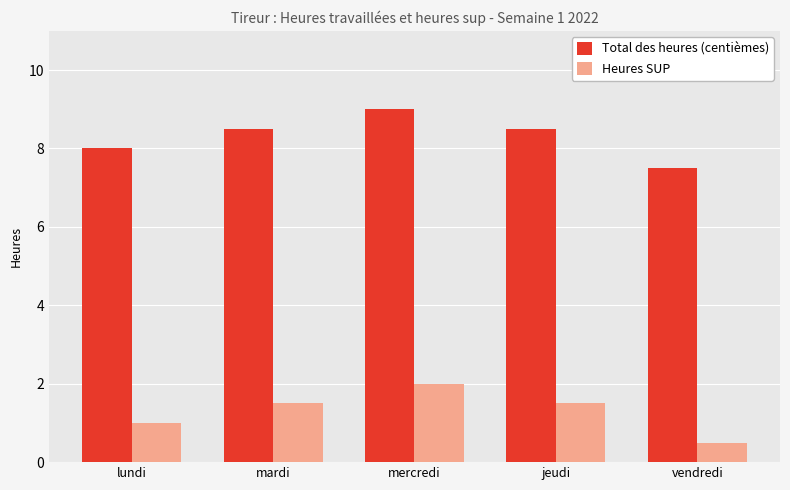

What is the difference between the highest and lowest values at jeudi?

7.0